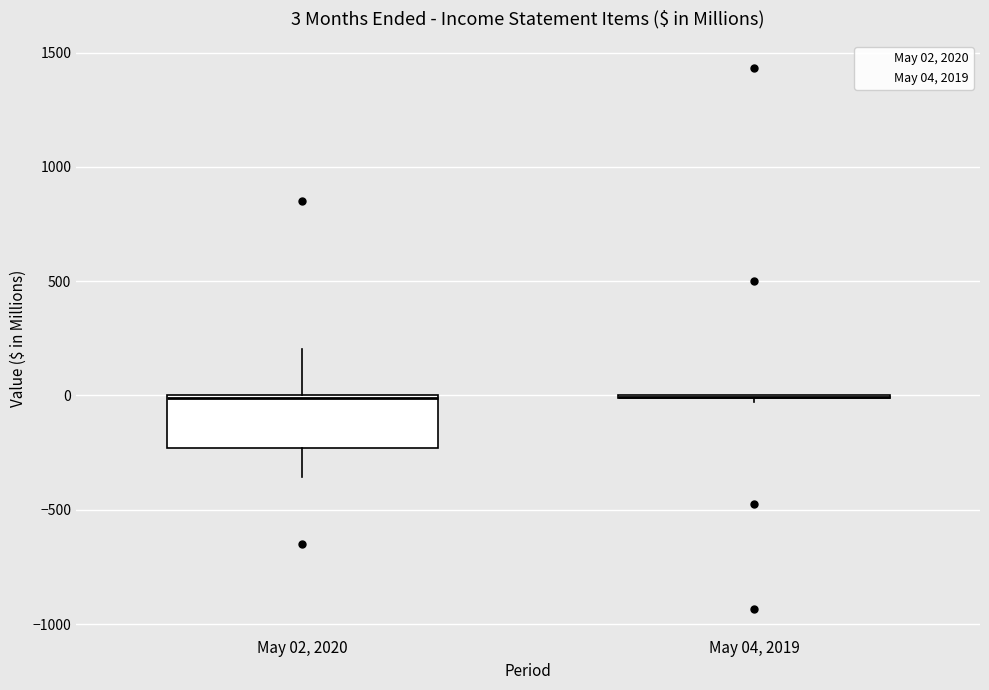

Comparing the boxes themselves (not the whiskers), which one is the tallest?

May 02, 2020